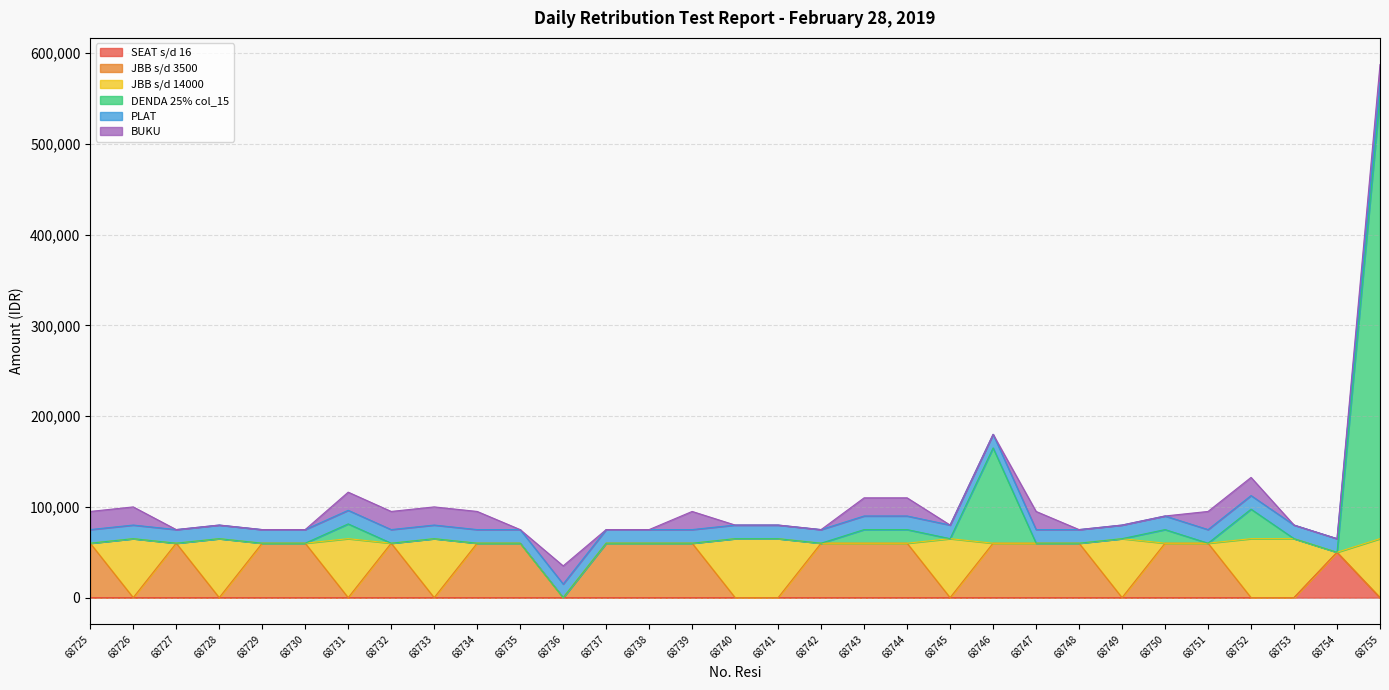

List the series in order of their peak value, lowest first.

PLAT, BUKU, SEAT s/d 16, JBB s/d 3500, JBB s/d 14000, DENDA 25% col_15